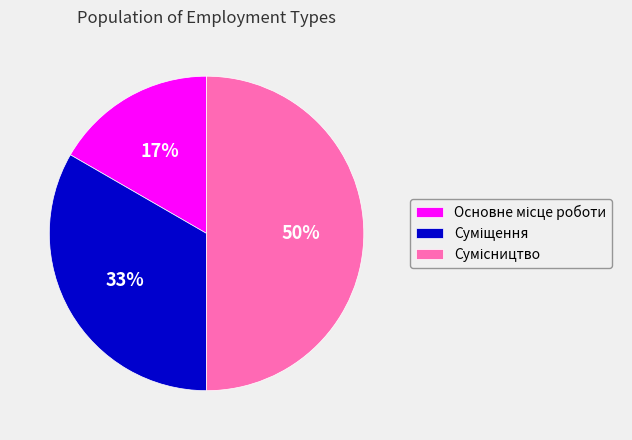

To the nearest percent, what is the difference between the largest and smallest slice percentages?

33%